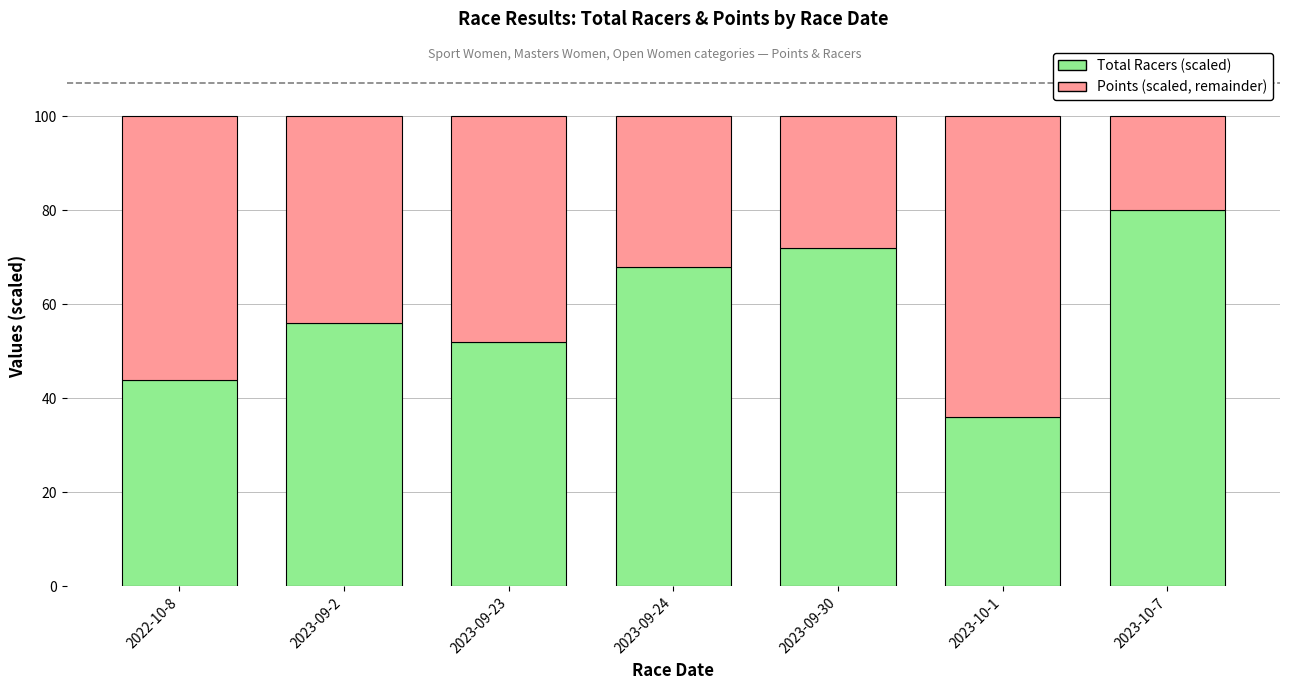

What is the total value across all series at 2023-09-24?

100.0